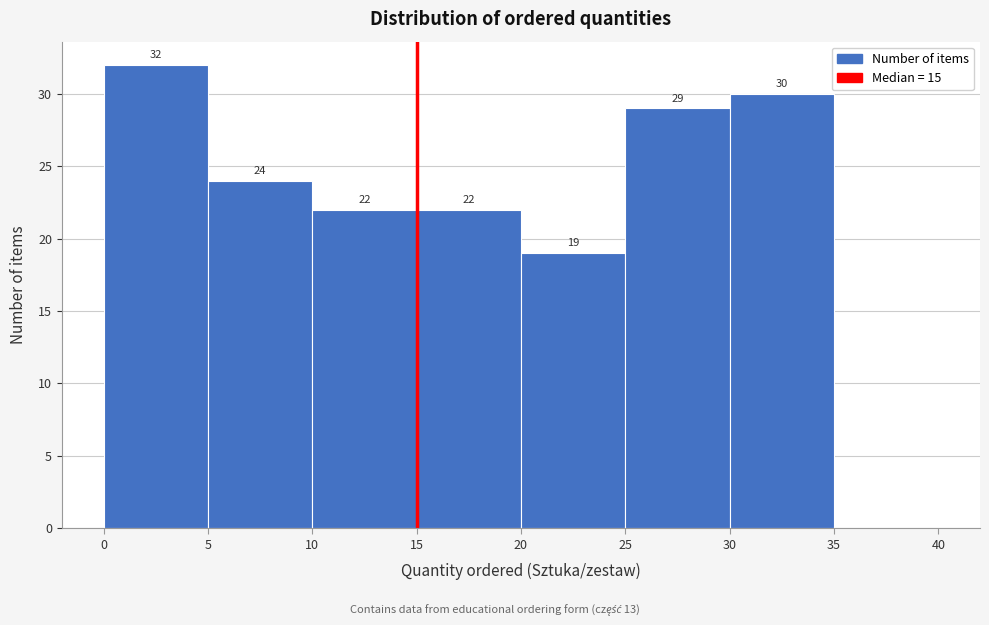

Which range on the x-axis has the tallest bar?

0 to 5